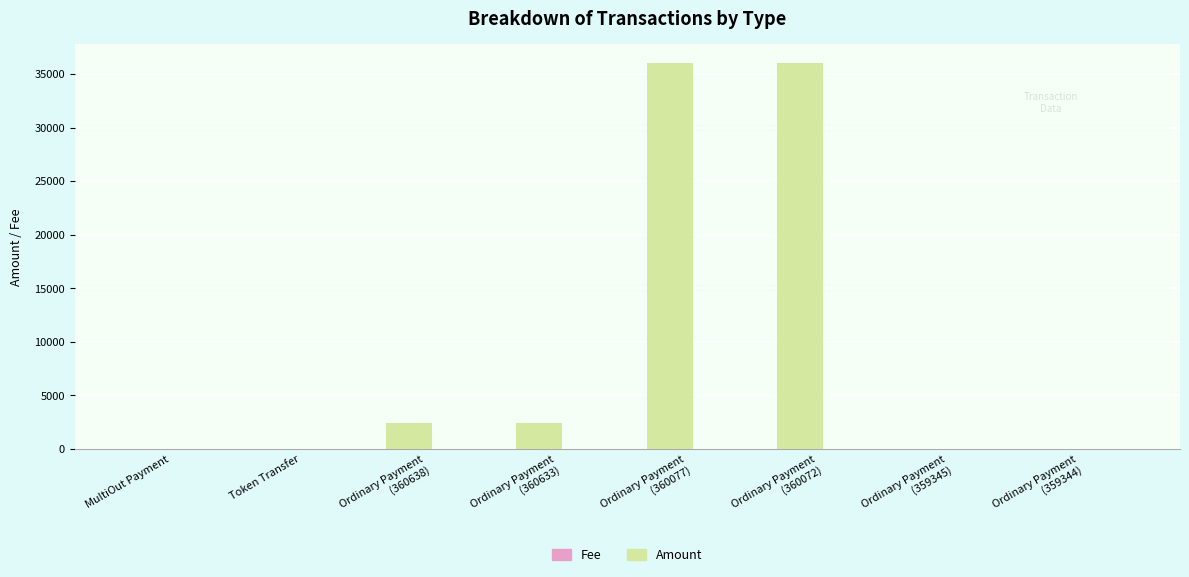

Which series changed the most between MultiOut Payment and Ordinary Payment
(360633)?

Amount